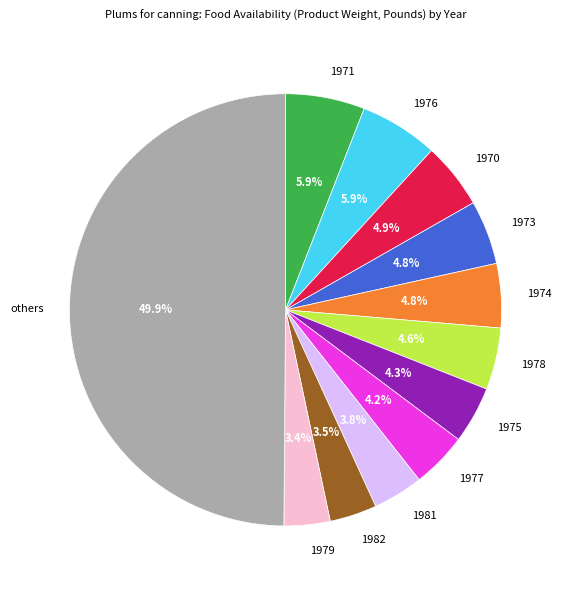

Between 1981 and 1970, which is larger?

1970